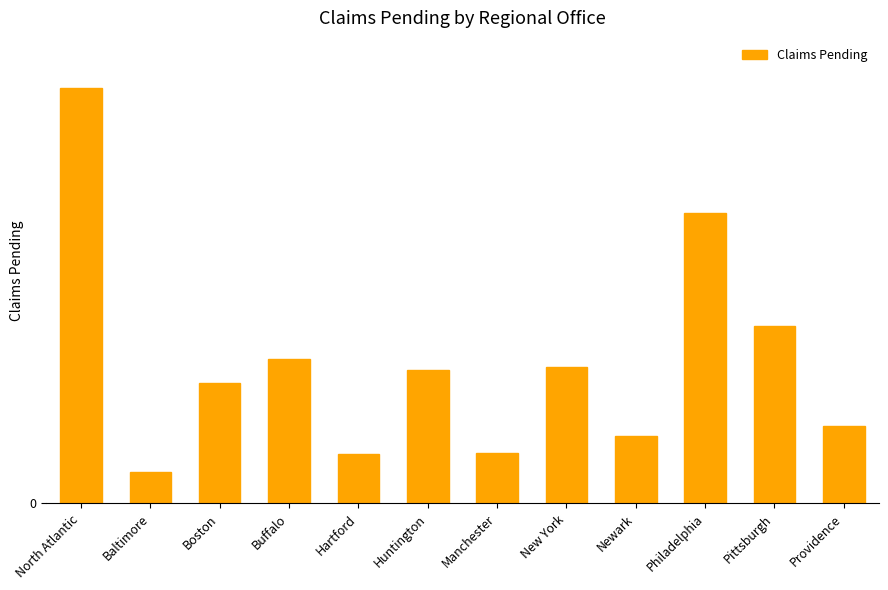

Between Manchester and Buffalo, which is larger?

Buffalo